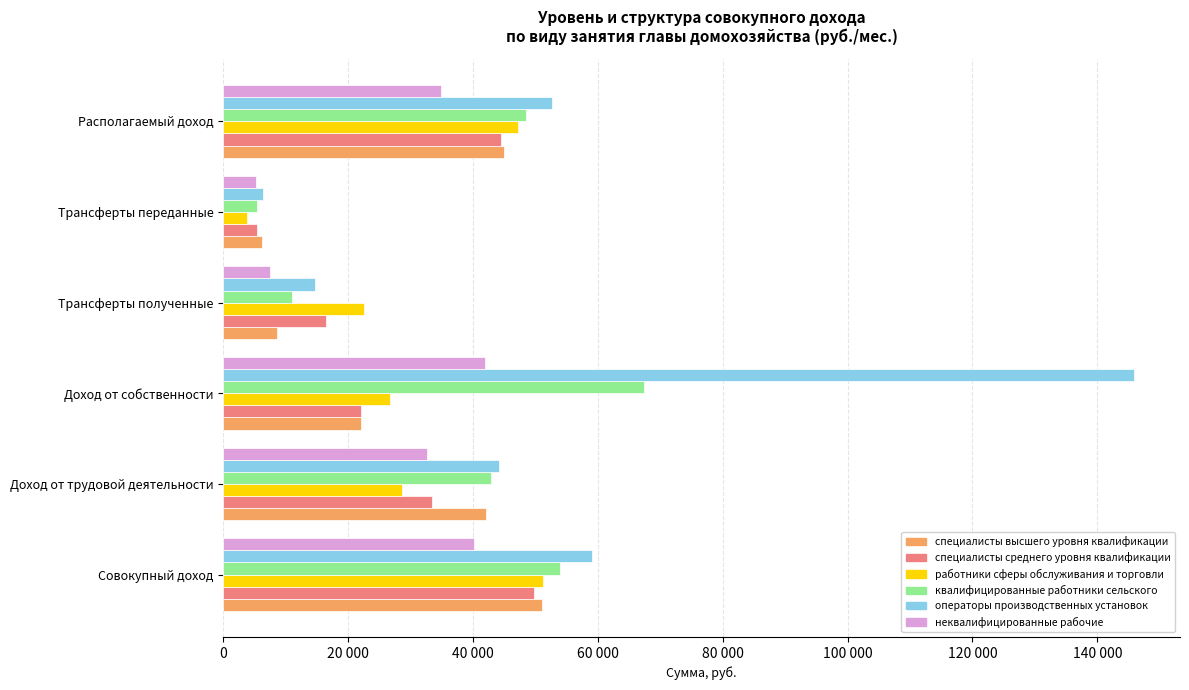

What are all the series names shown in the legend?

специалисты высшего уровня квалификации, специалисты среднего уровня квалификации, работники сферы обслуживания и торговли, квалифицированные работники сельского, операторы производственных установок, неквалифицированные рабочие